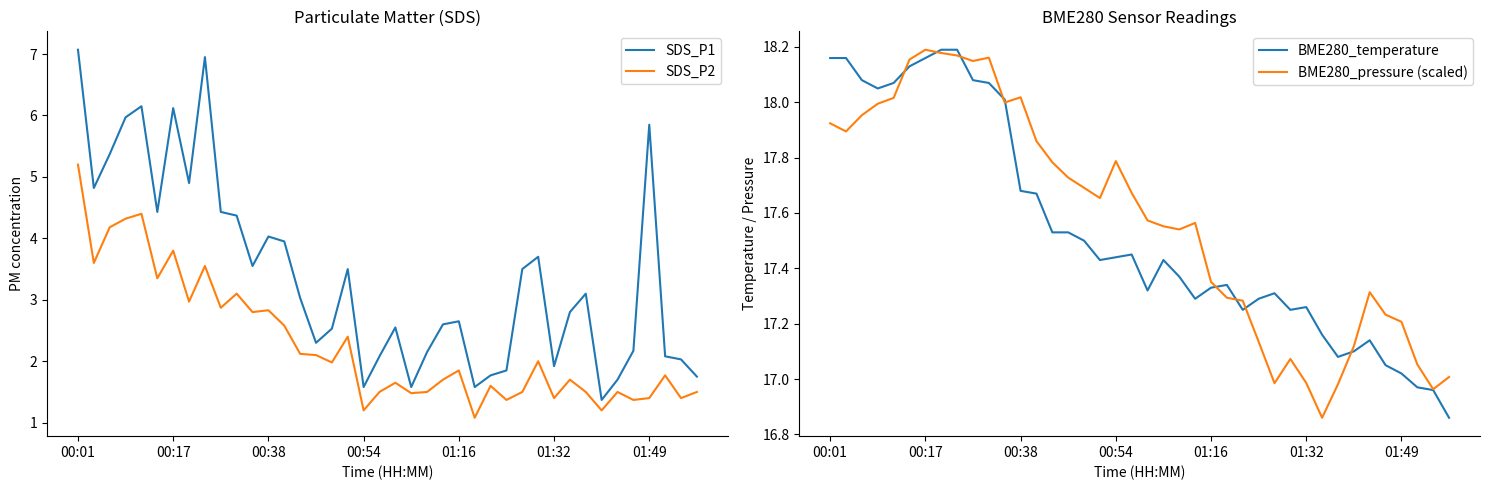

The value of SDS_P2 at 00:01 is 5.2. True or false?

True